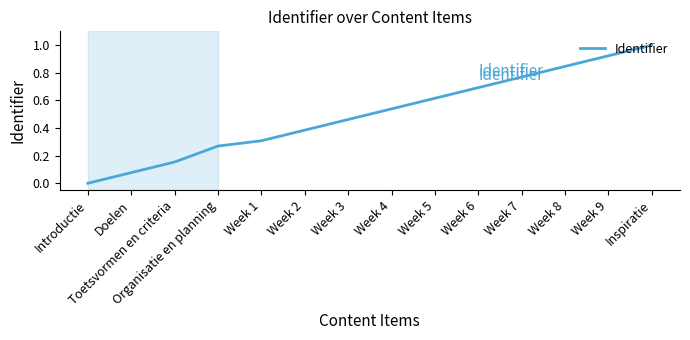

What is the greatest value displayed?

1.0